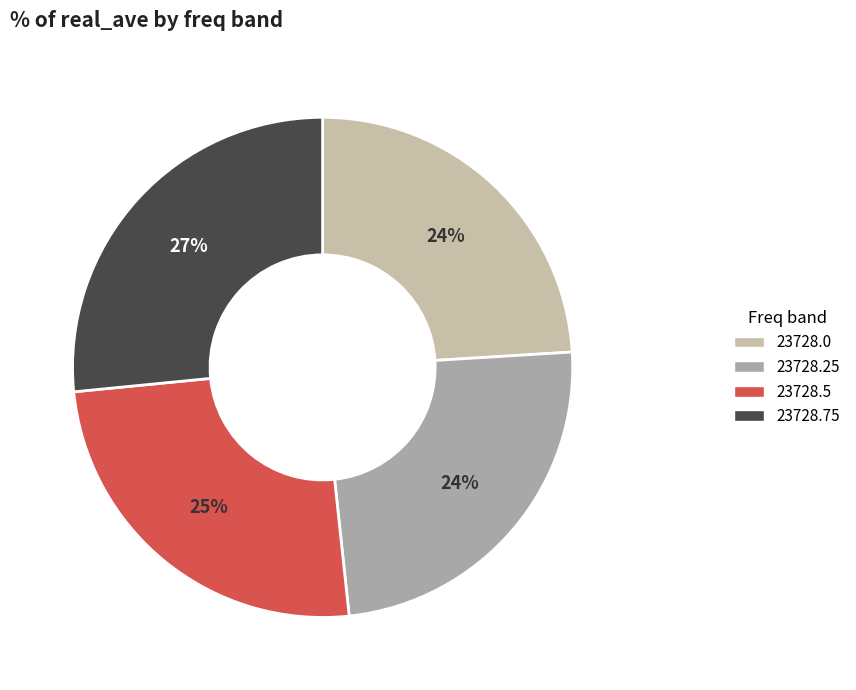

How many segments does this pie chart have?

4